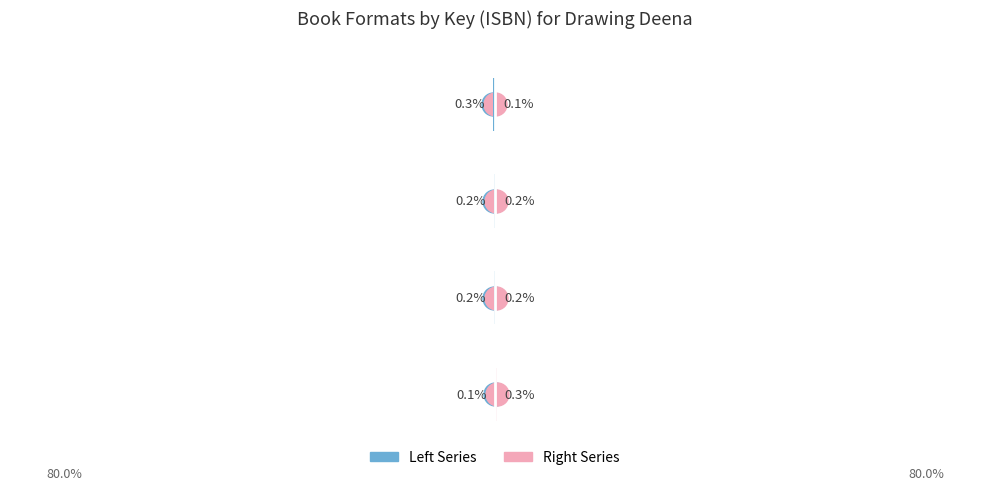

Rank the series by their maximum value, from lowest to highest.

ISBN Left (Audio/Hardcover side), ISBN Right (Paperback/eBook side)